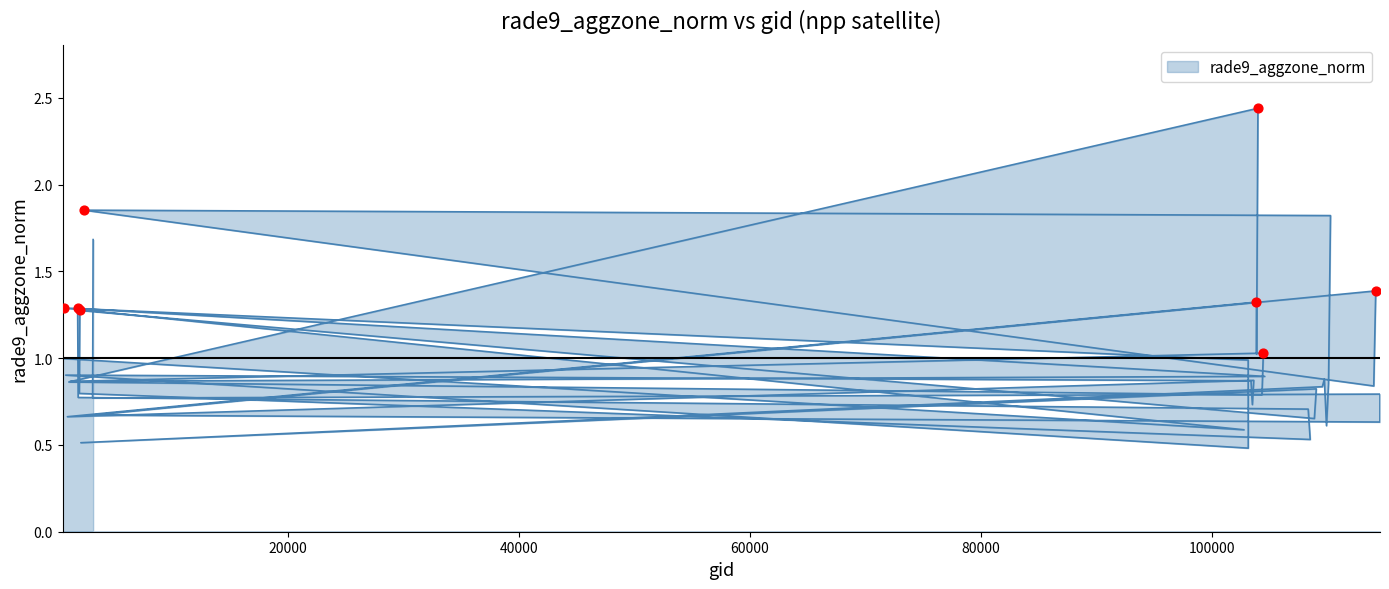

Between 109695 and 102744, which is larger?

109695